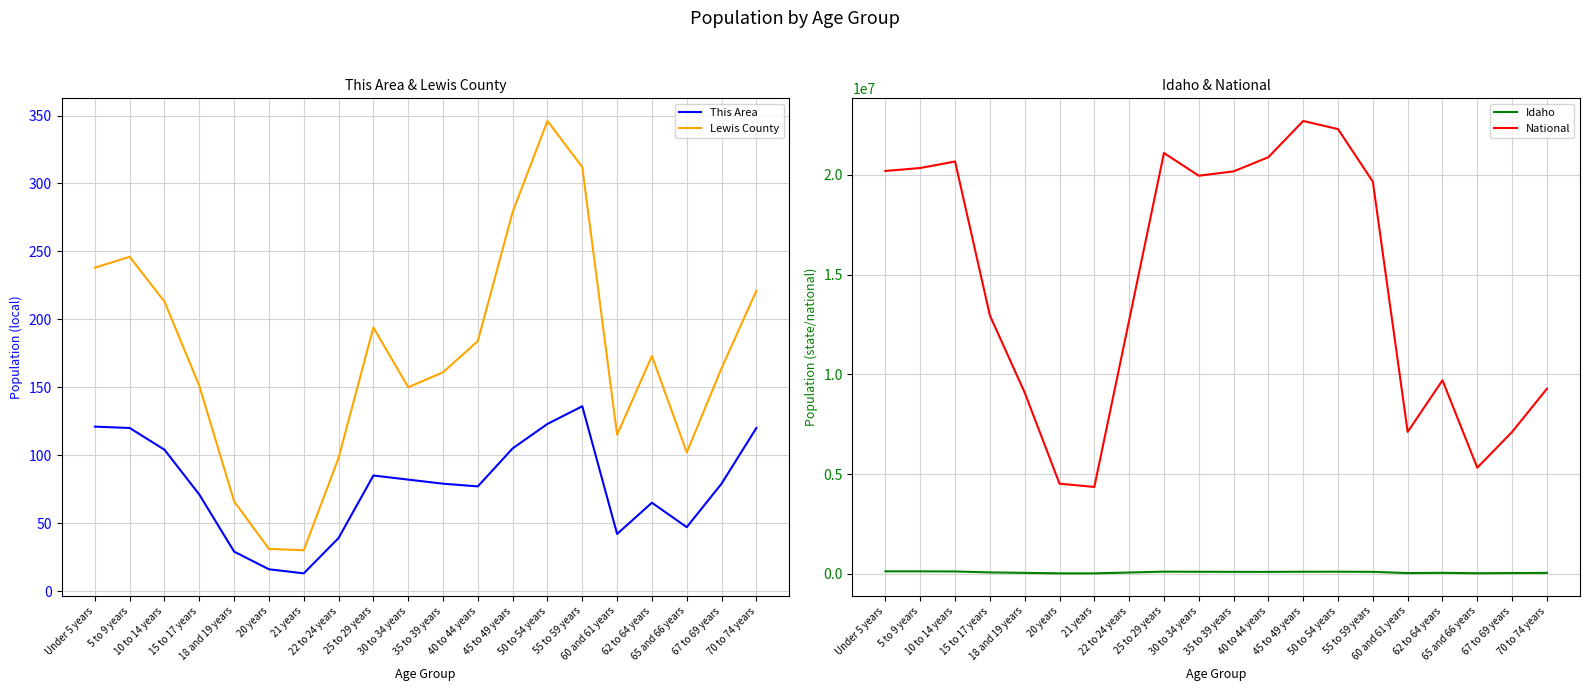

True or false: National has a value of 6172985 at 5 to 9 years.

False